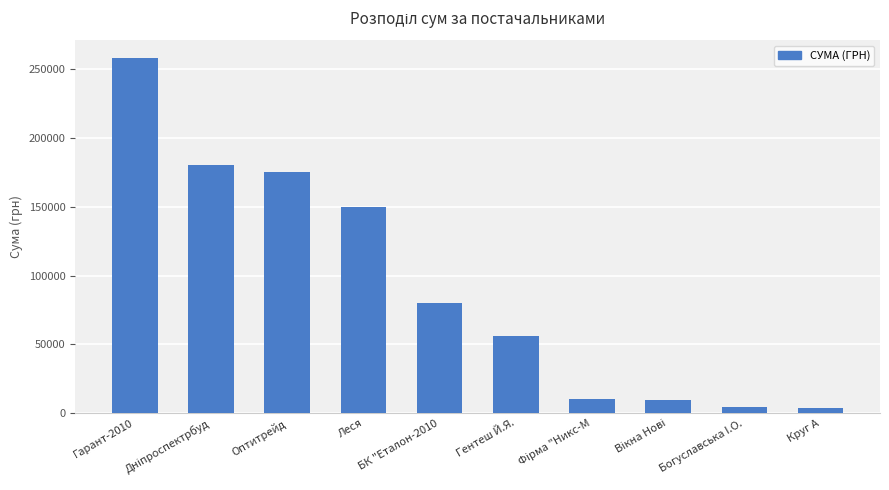

True or false: the data shows 205365.6 at Леся.

False